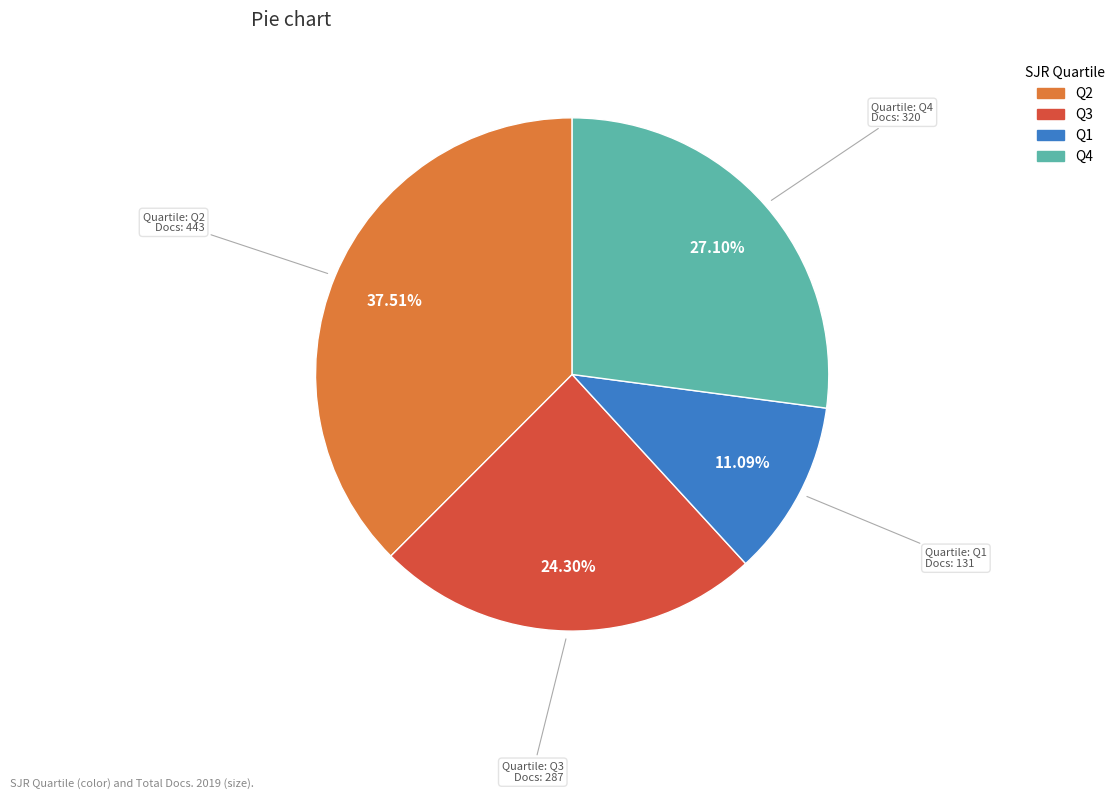

Is there a majority slice in this chart?

No